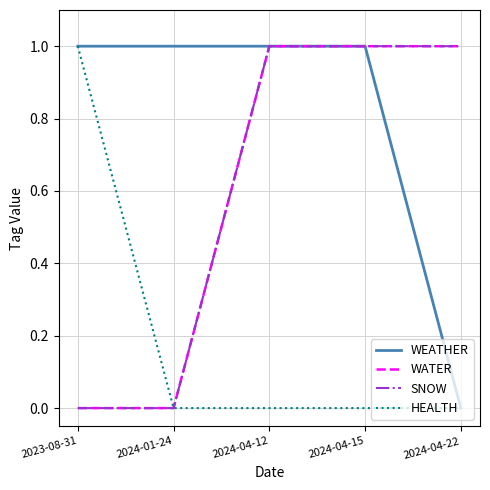

Is this an area chart (filled region under the line)?

No